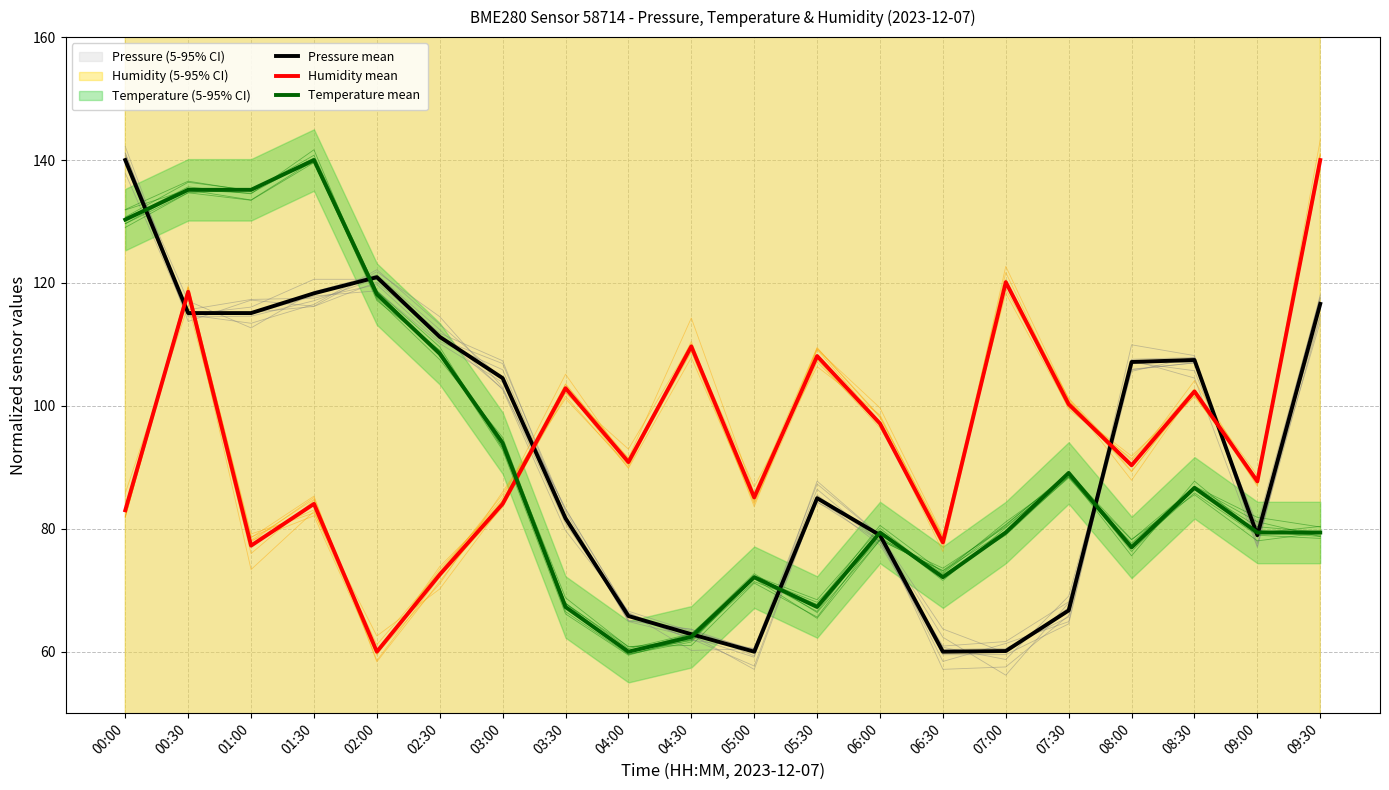

Which series has the largest total across all categories?

Humidity mean